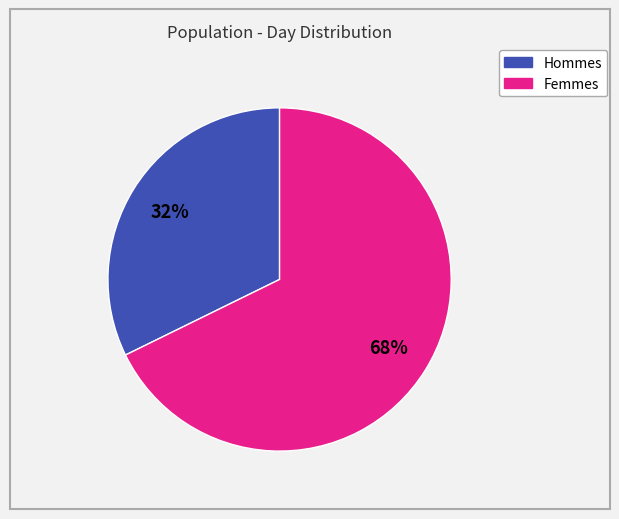

Count the number of slices in the pie.

2